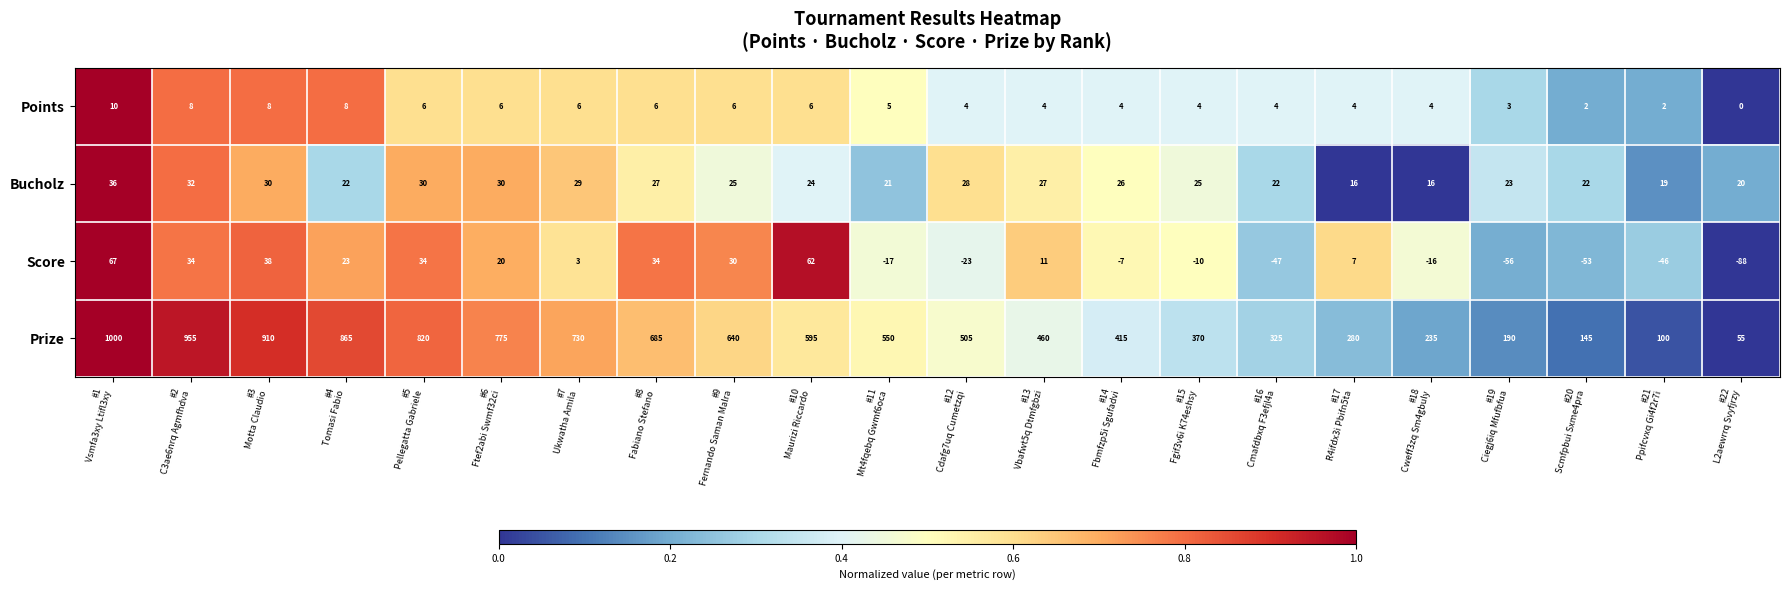

Which series has the widest spread of values?

Prize